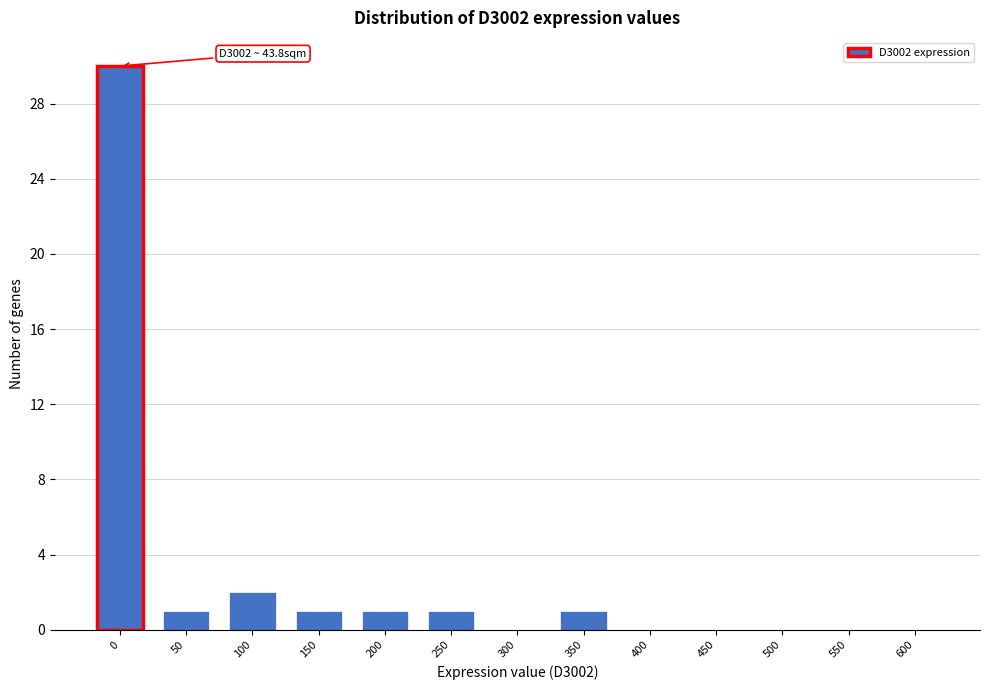

Reading left to right, list all the values displayed in this chart.

0=30	50=1	100=2	150=1	200=1	250=1	300=0	350=1	400=0	450=0	500=0	550=0	600=0